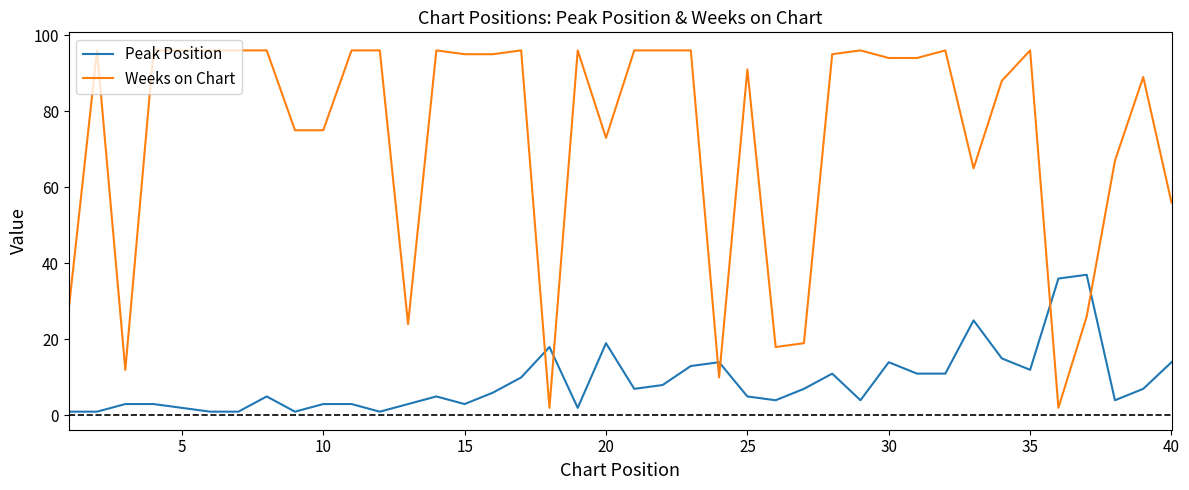

Rank the series by their maximum value, from highest to lowest.

Weeks on Chart, Peak Position